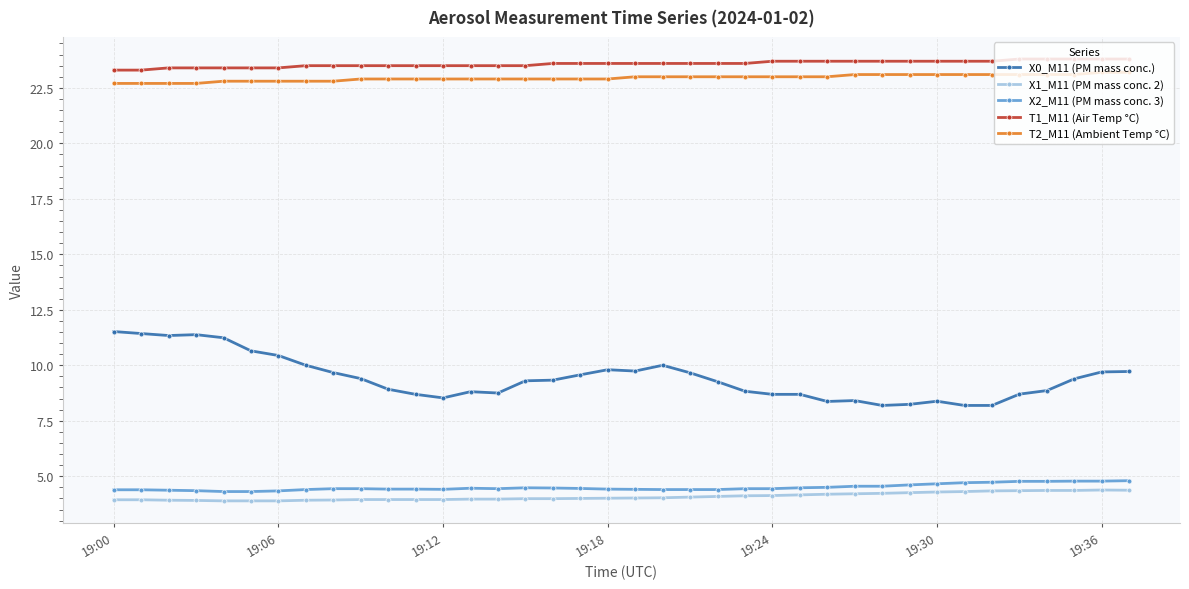

What is the minimum value shown in the chart?

3.9